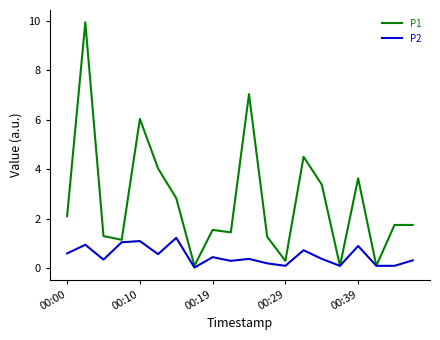

How many lines are shown in the chart?

2